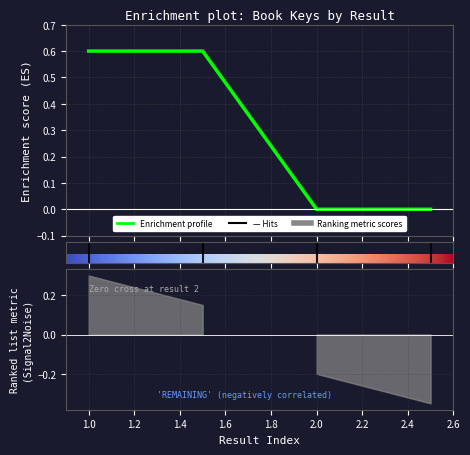

How many lines are shown in the chart?

1